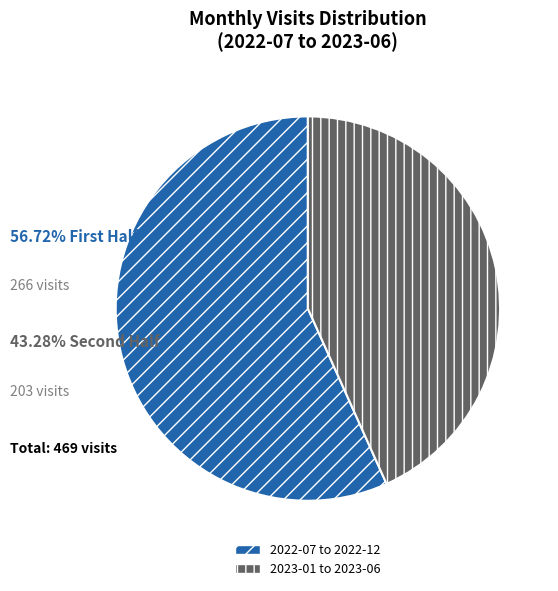

Does 2022-07 to 2022-12 account for over 50% of the chart?

Yes